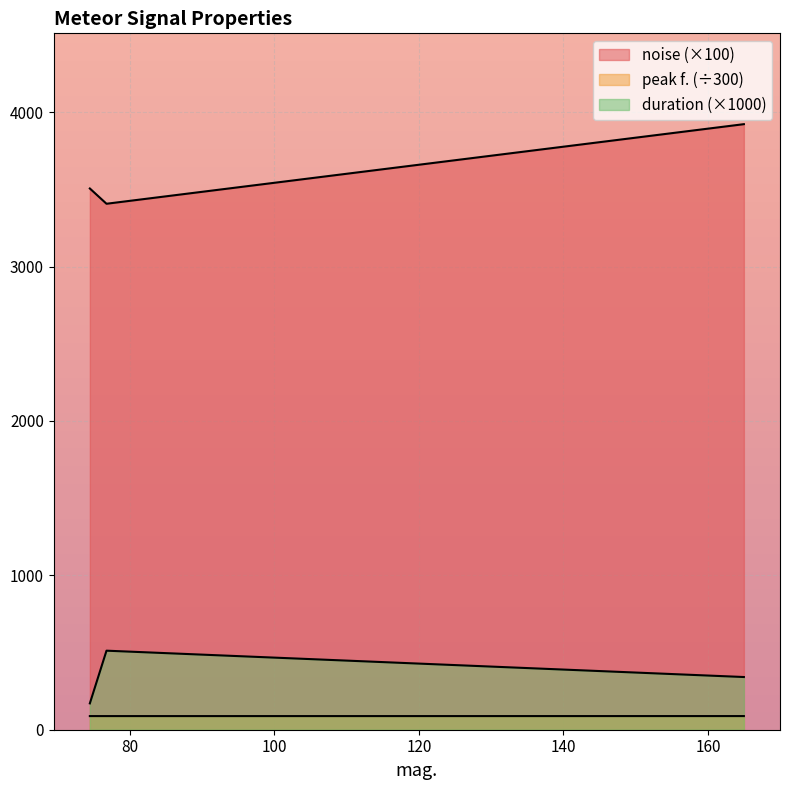

How many lines are shown in the chart?

3